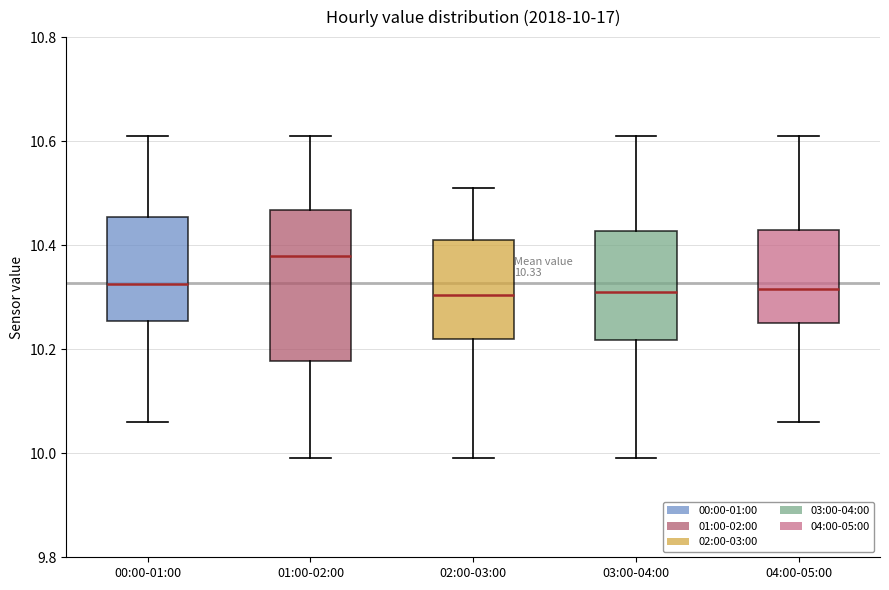

Which box has the highest median line?

01:00-02:00